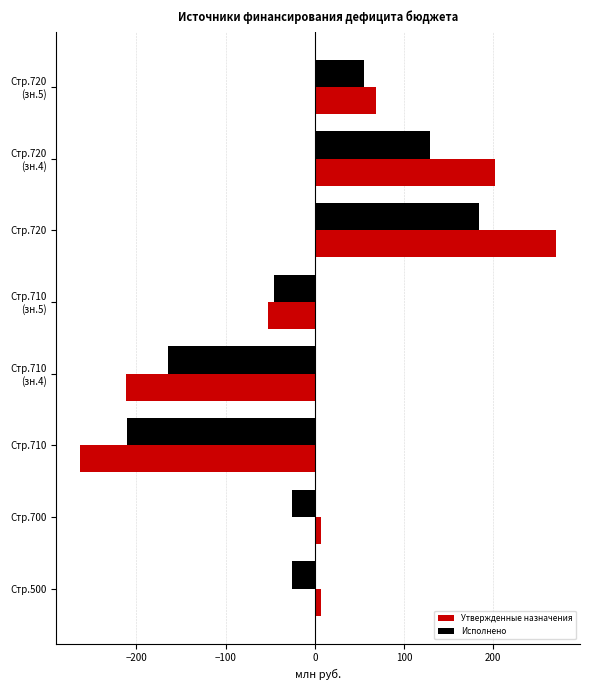

The value of Исполнено at Стр.720 is 297.8. True or false?

False